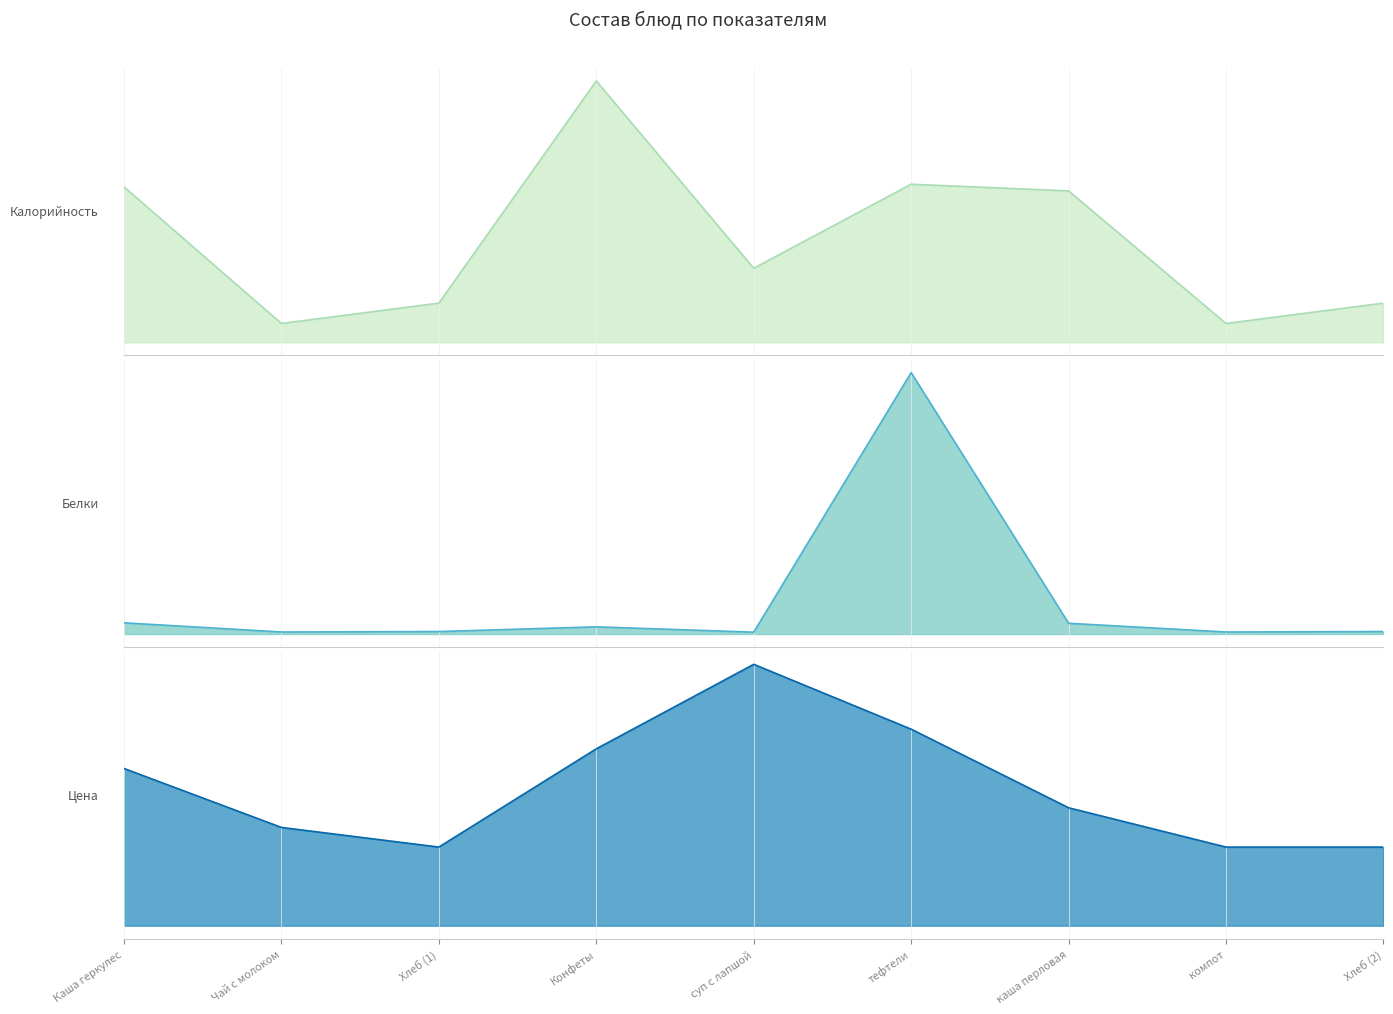

True or false: Калорийность and Цена cross at least once.

False